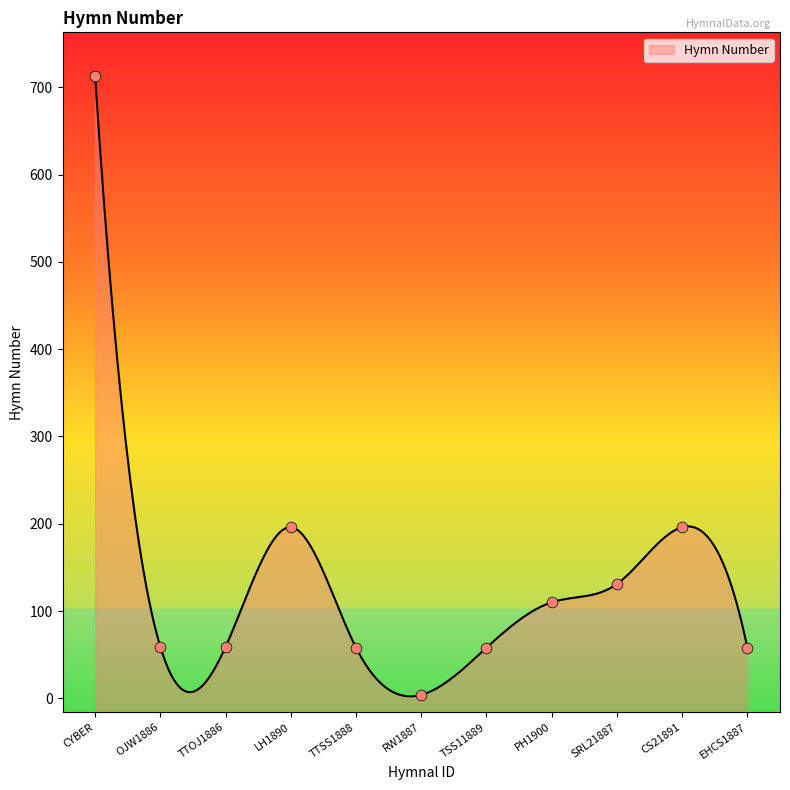

What is the ratio of the value at PH1900 to the value at CYBER?

0.2